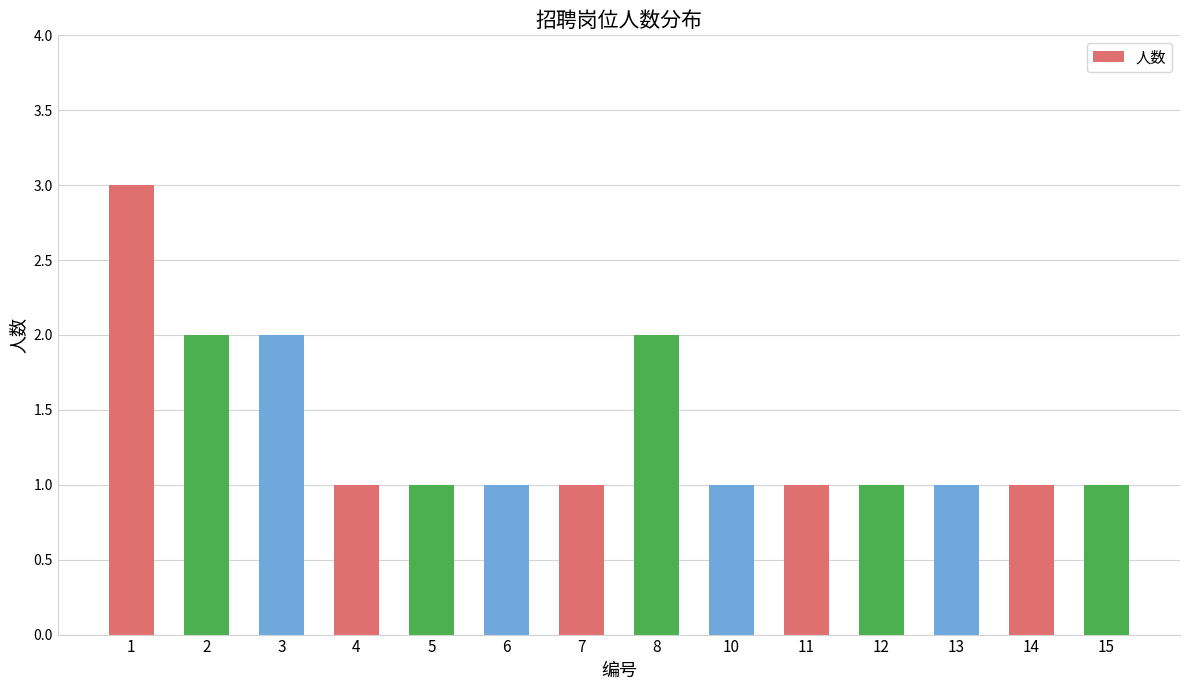

The value at 2 is 3. True or false?

False